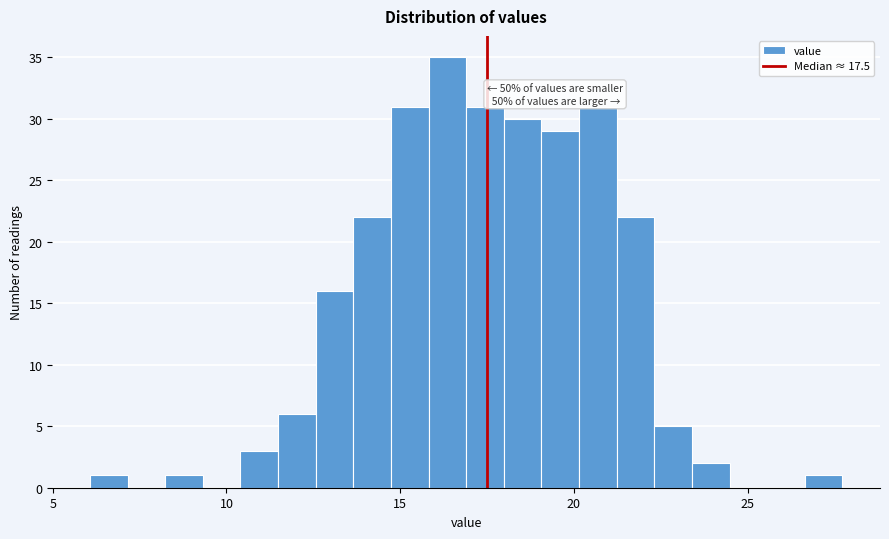

Around what value on the x-axis is the tallest bar? Give the approximate position of its centre, as read against the axis.

16.5